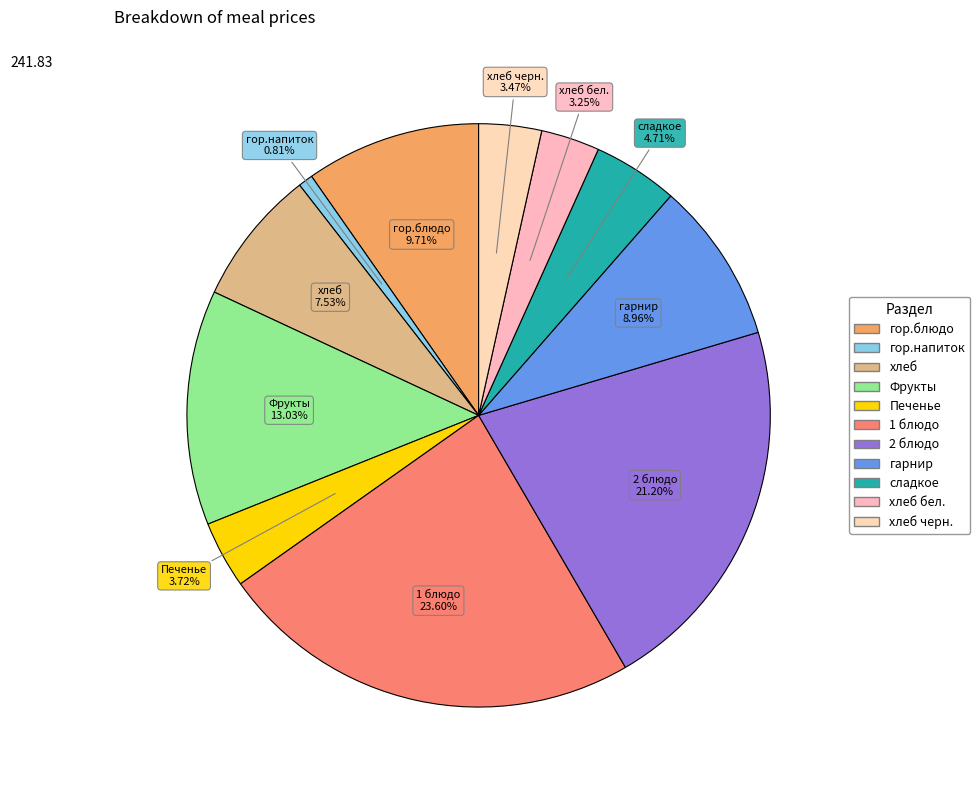

Which category has the biggest portion of the pie?

1 блюдо